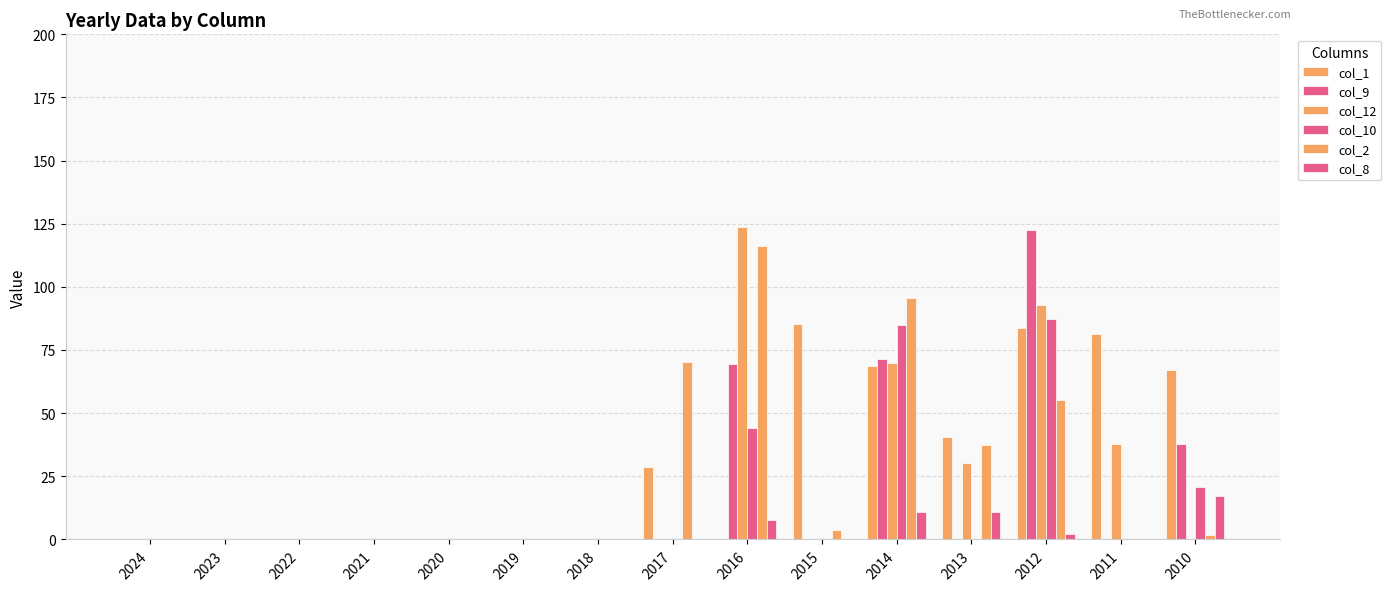

How many groups of bars are there?

15